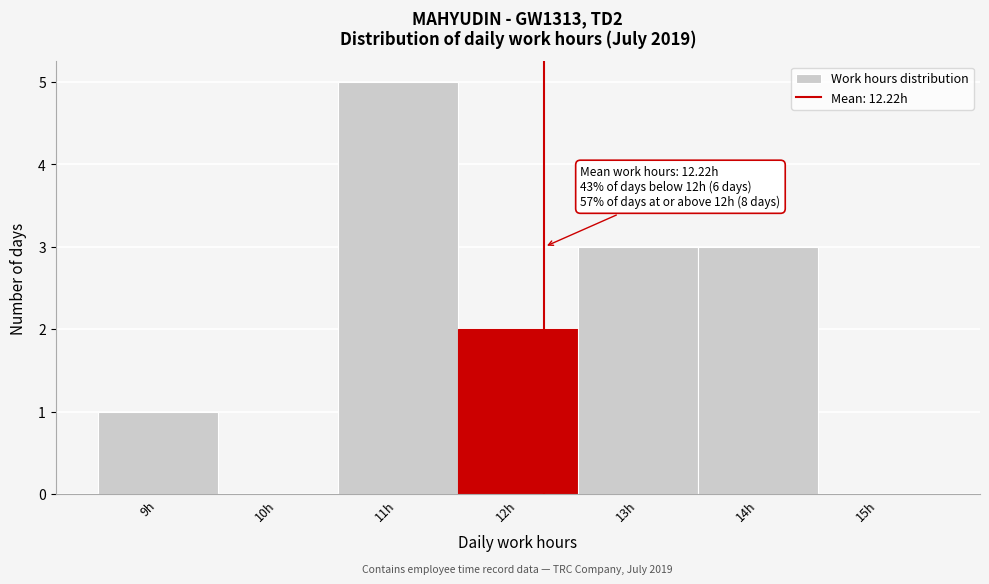

Which range on the x-axis has the tallest bar?

10.5 to 11.5